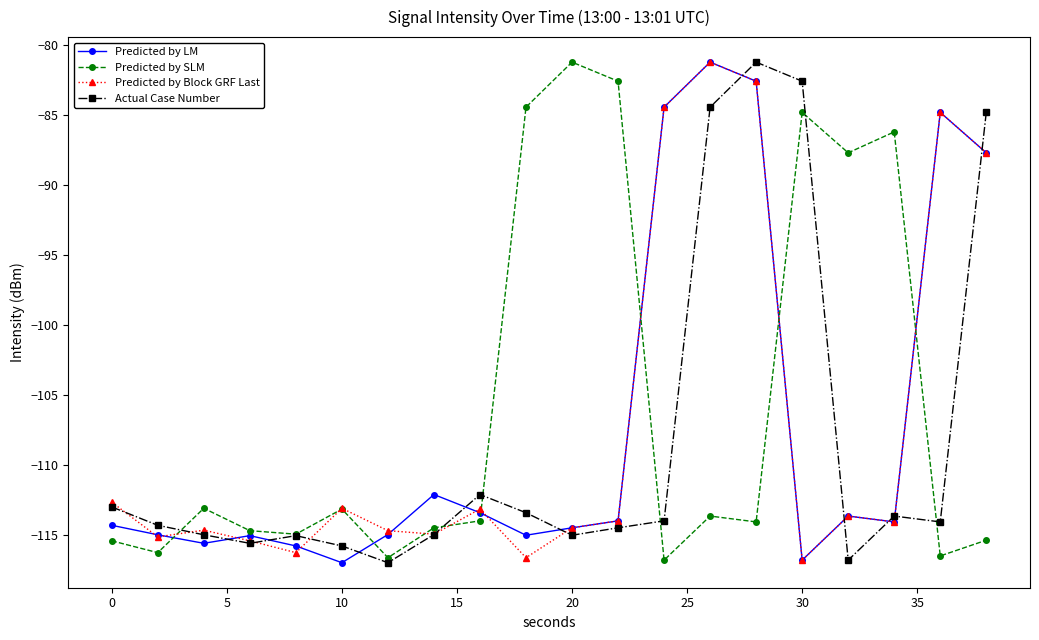

How many interior local valleys does the Actual Case Number series have?

5